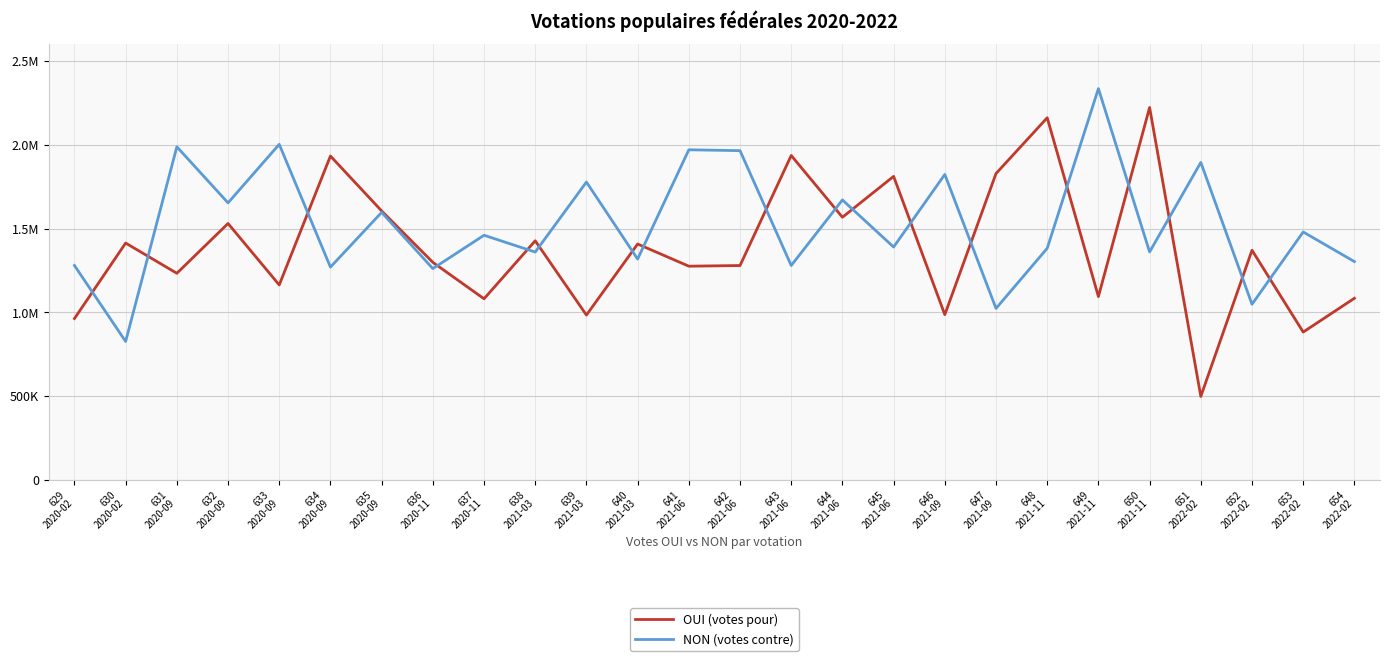

What is the label of the 18th point from the left?

646
2021-09